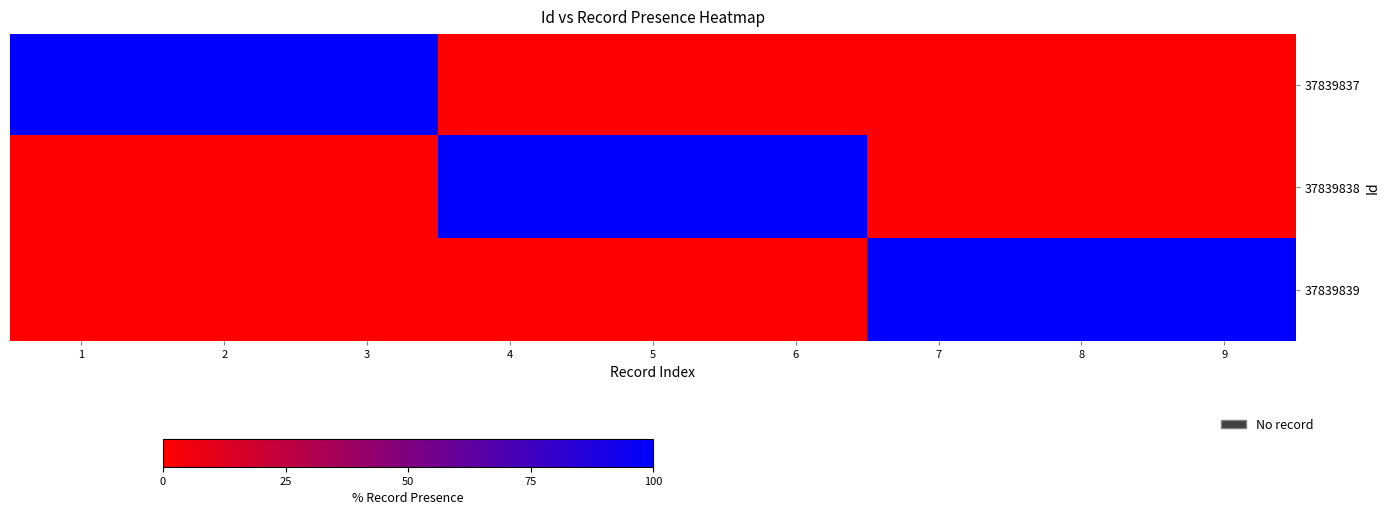

At how many categories does at least one series exceed 85?

9